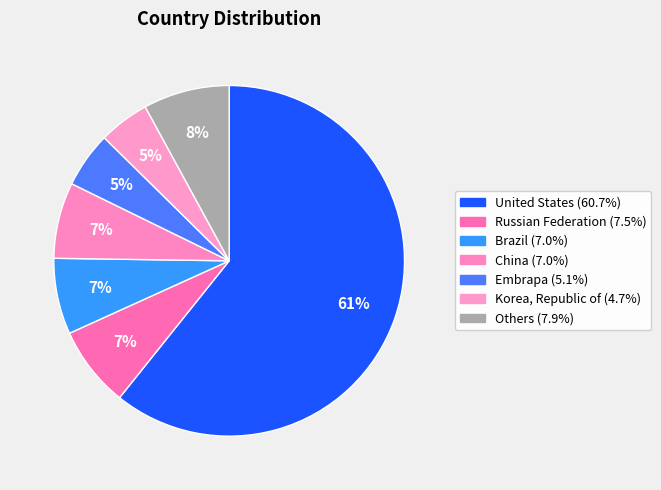

How many slices are in this pie chart?

7